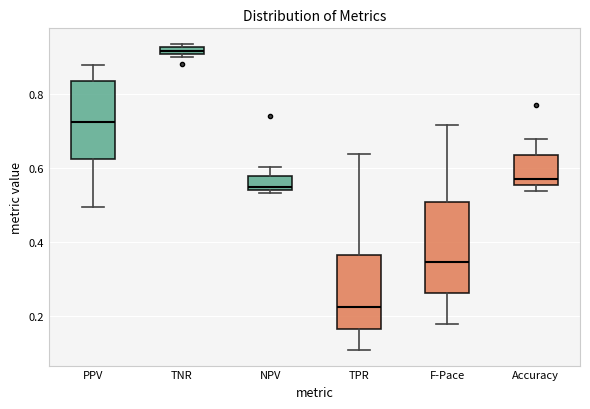

Where does the upper whisker of the box for PPV end on the y-axis? The values are not printed on the chart, so give them approximately, as read against the axis.

0.88